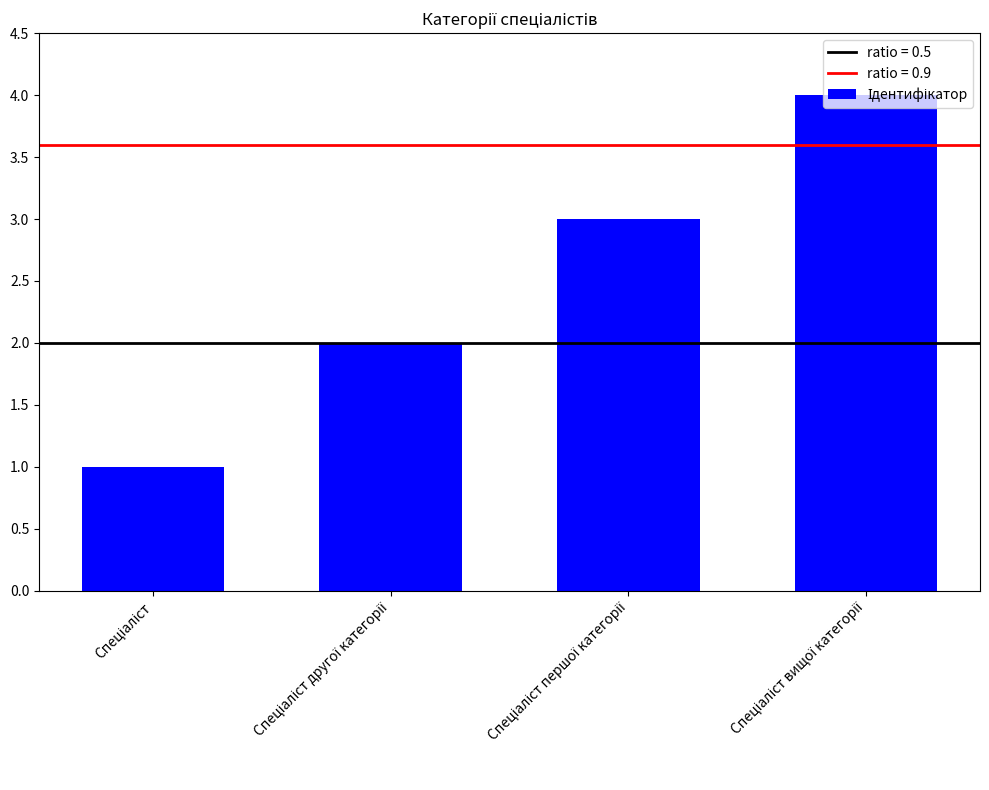

What is the difference between the maximum and minimum values?

3